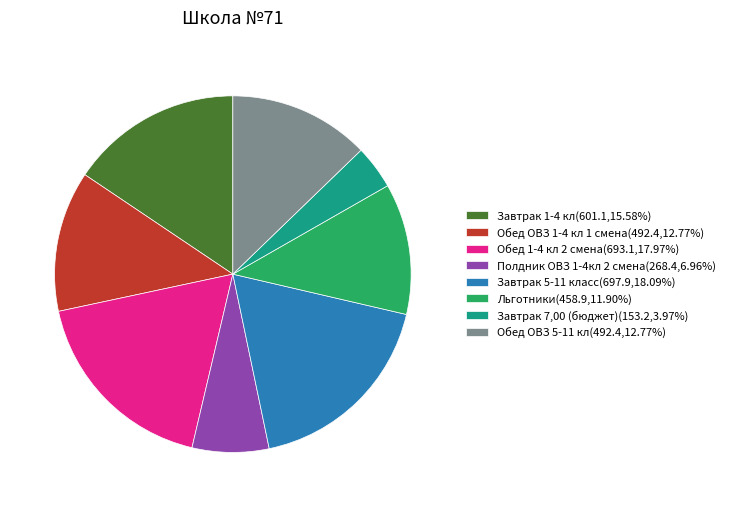

What is the ratio of the value at Обед ОВЗ 5-11 кл(492.4,12.77%) to the value at Завтрак 1-4 кл(601.1,15.58%)?

0.8